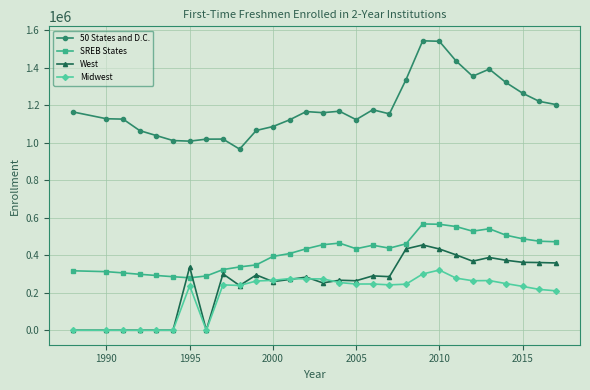

Rank the series by their maximum value, from lowest to highest.

Midwest, West, SREB States, 50 States and D.C.